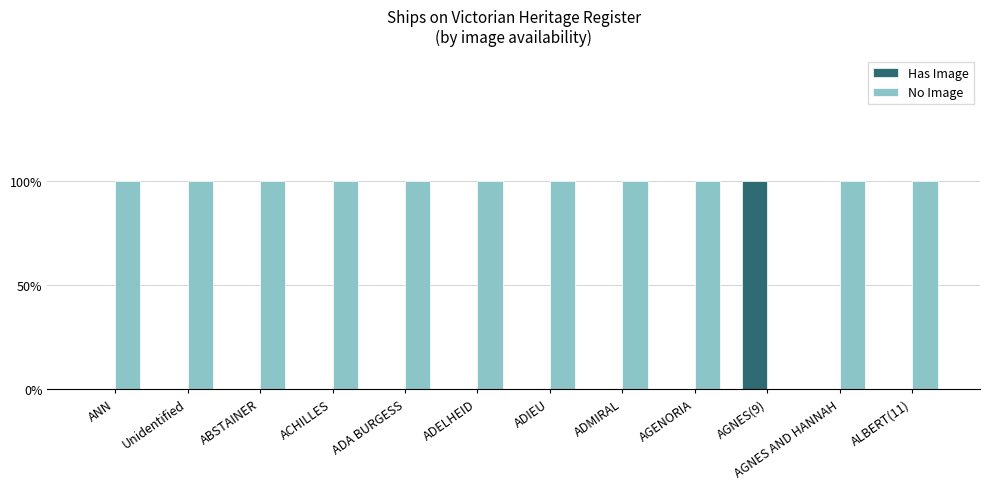

What is the label of the 11th bar from the left?

AGNES AND HANNAH